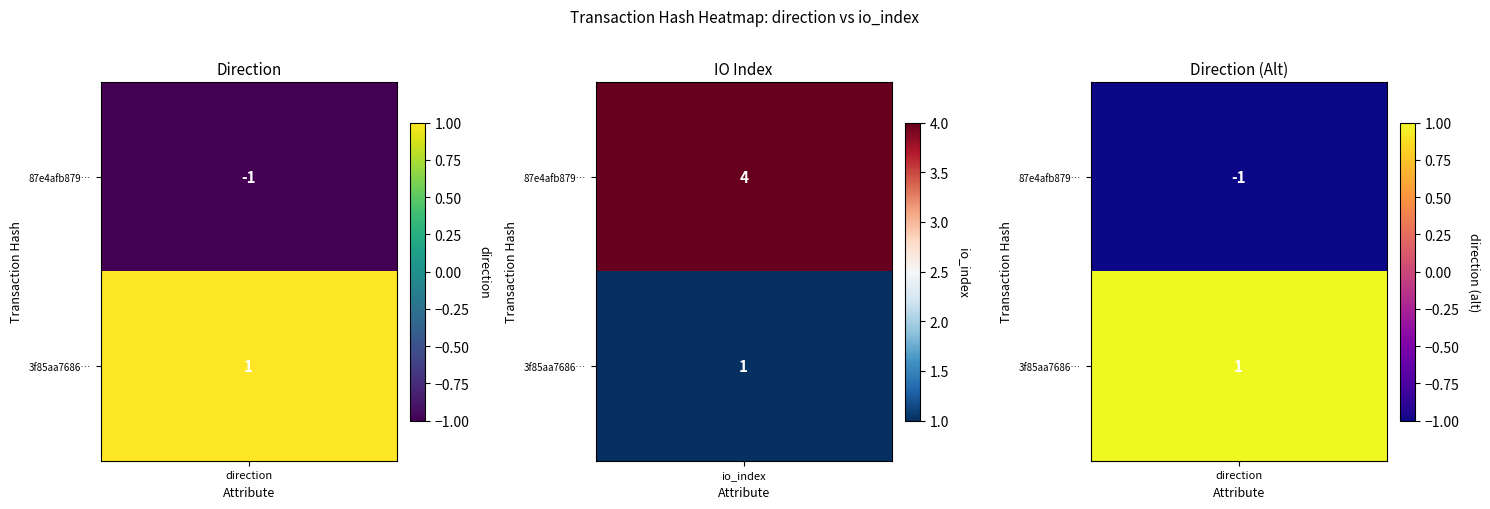

Between 0 and 1, which is larger?

1